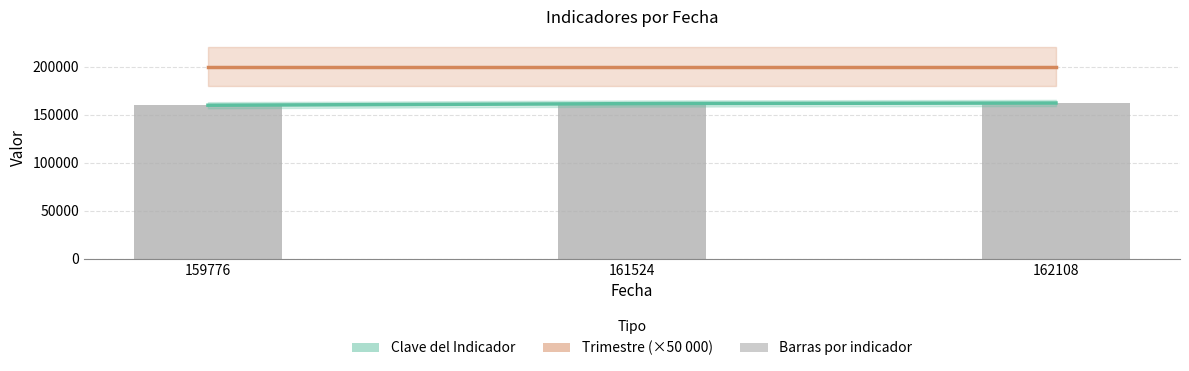

Approximately how many times larger is the value at 161524 compared to 159776?

1.0